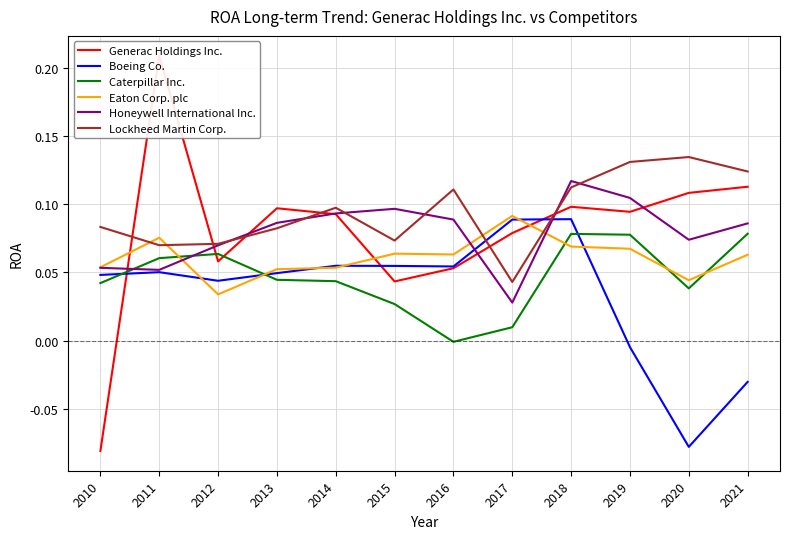

What are all the series names shown in the legend?

Generac Holdings Inc., Boeing Co., Caterpillar Inc., Eaton Corp. plc, Honeywell International Inc., Lockheed Martin Corp.